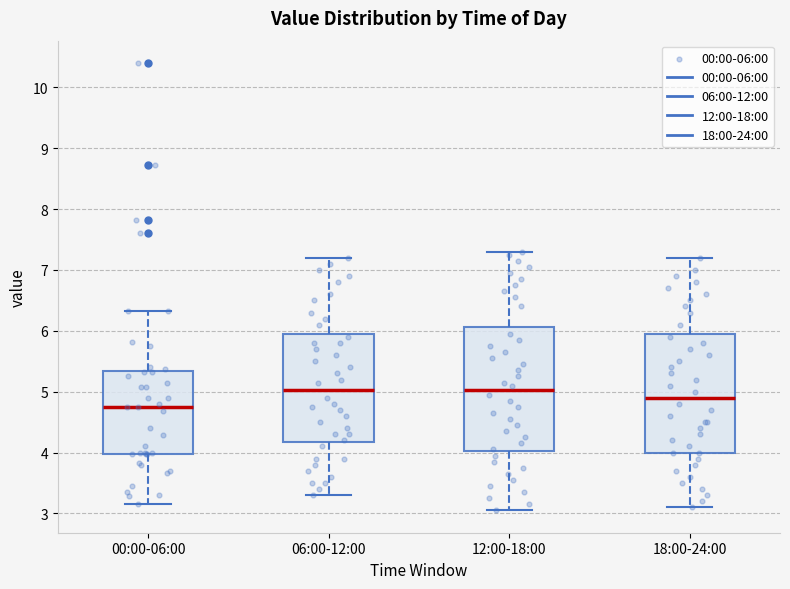

Which box has the lowest median line?

00:00-06:00